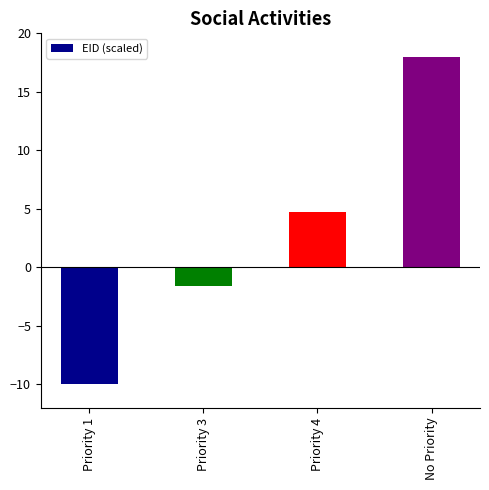

At which category does the chart reach its minimum across all series?

Priority 1